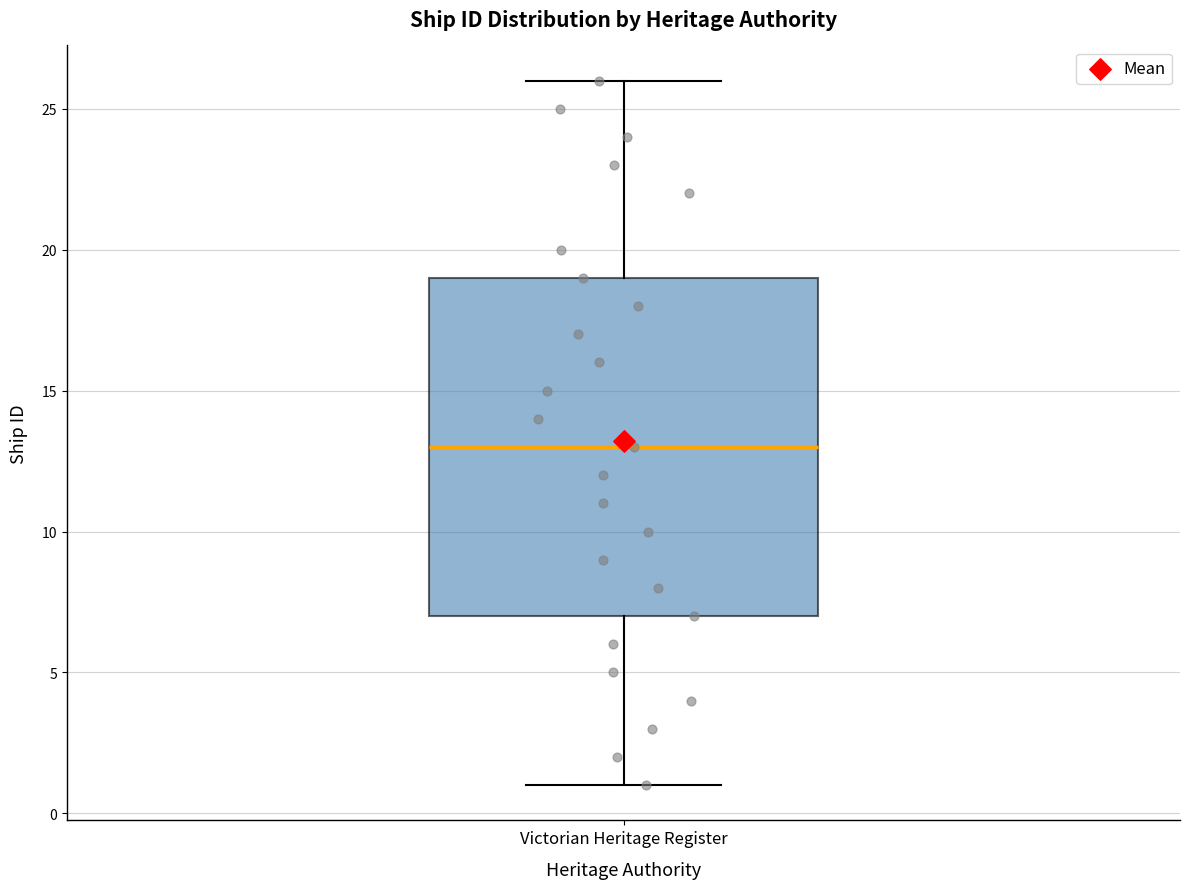

Where does the median line of the box for Victorian Heritage Register sit on the y-axis? The values are not printed on the chart, so give them approximately, as read against the axis.

13